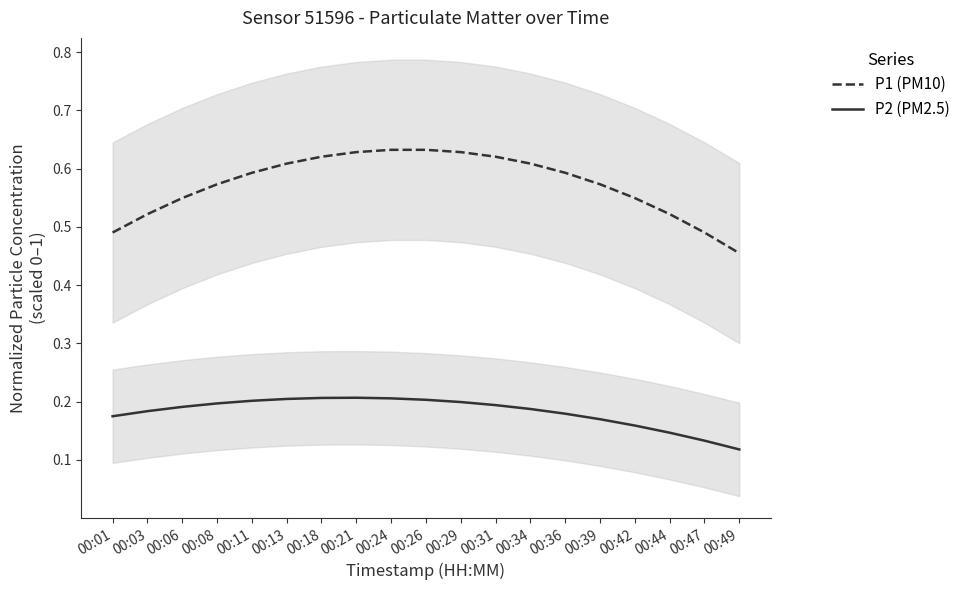

Rank the series at 00:26 from highest to lowest value.

P1 (PM10), P2 (PM2.5)